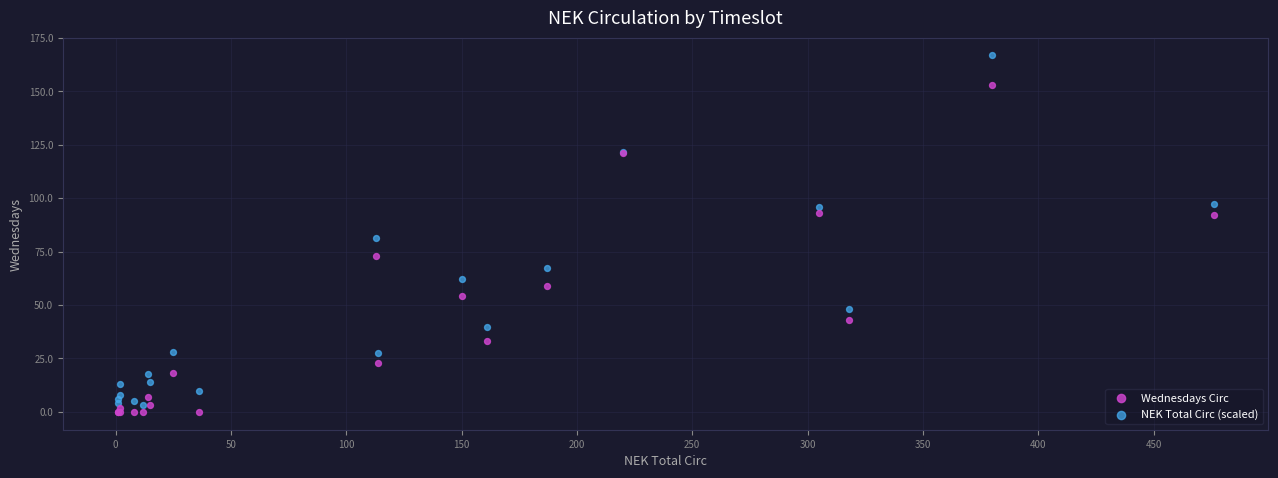

In the NEK Total Circ (scaled) series, what Y value is closest to 84?

81.1